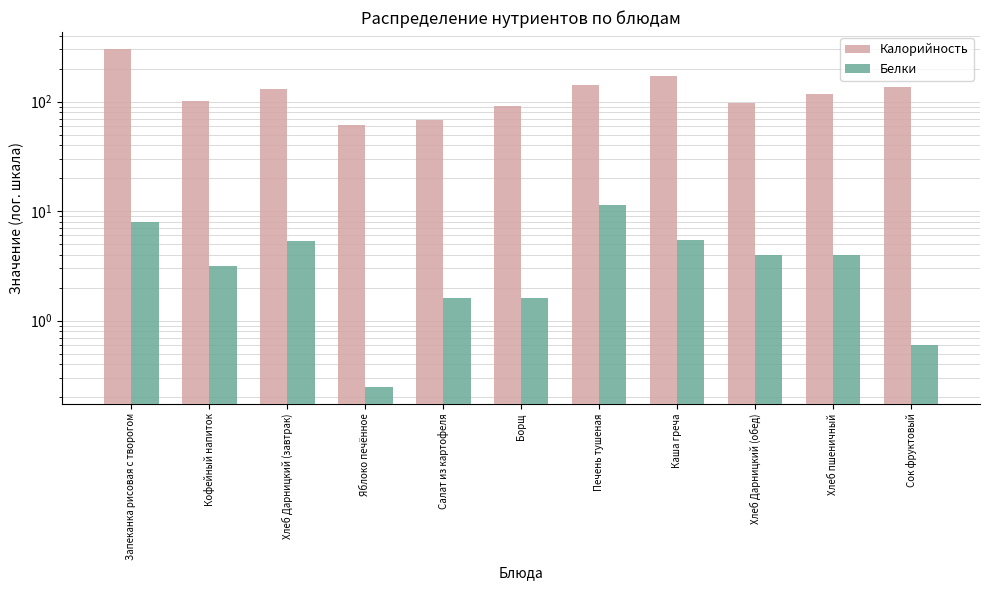

At which category does the chart reach its minimum across all series?

Яблоко печённое